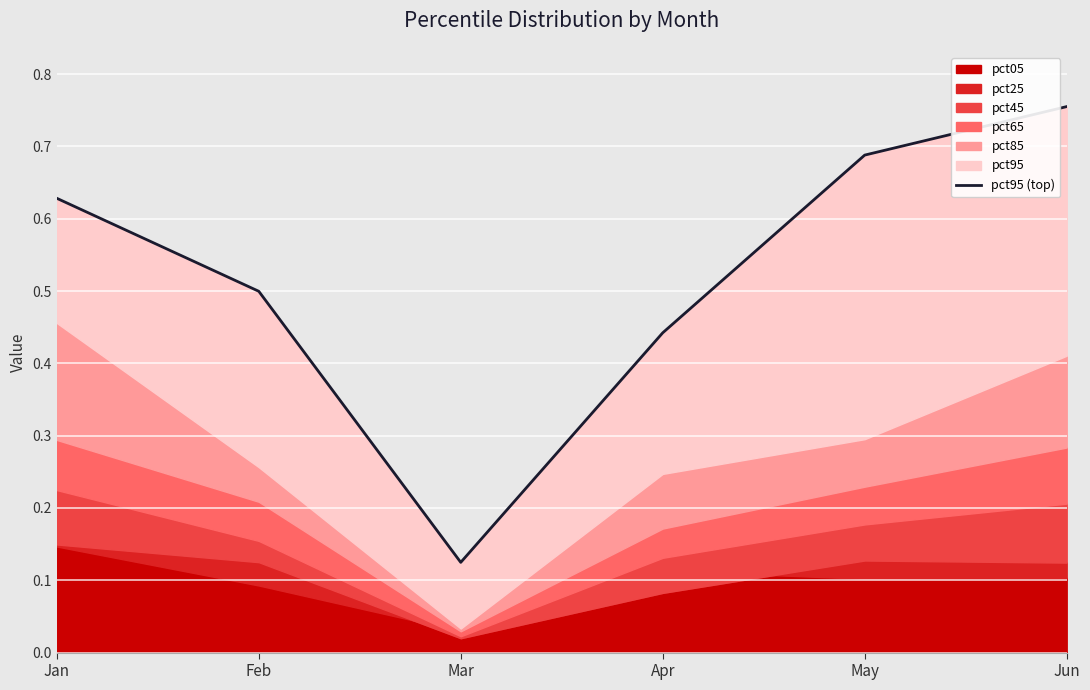

Rank the categories by value from lowest to highest.

Mar, Apr, Feb, Jan, May, Jun